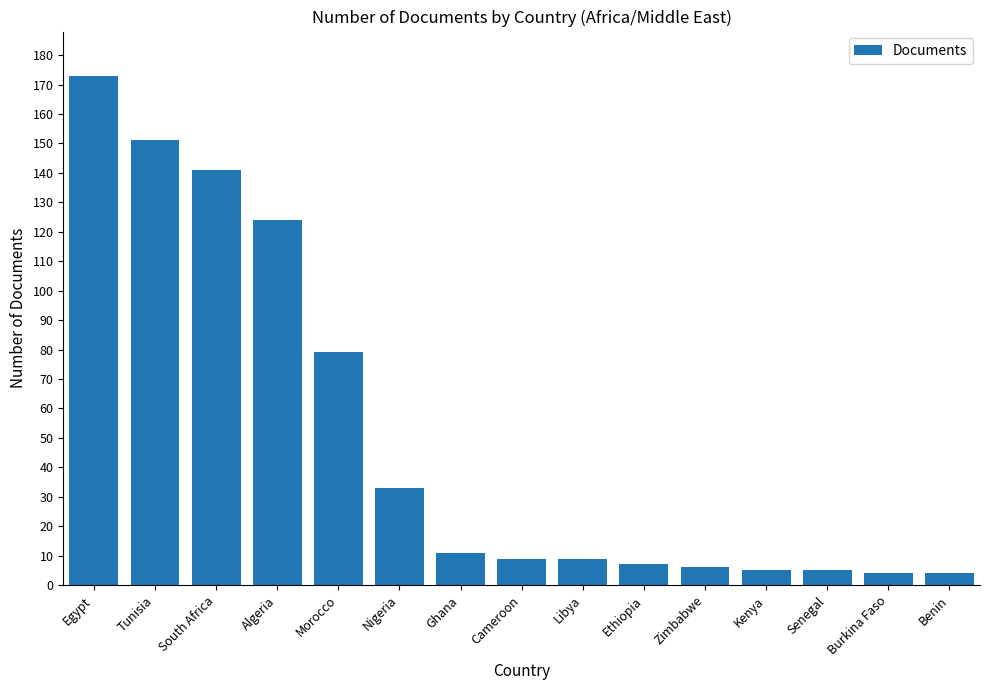

What is the sum of all values?

761